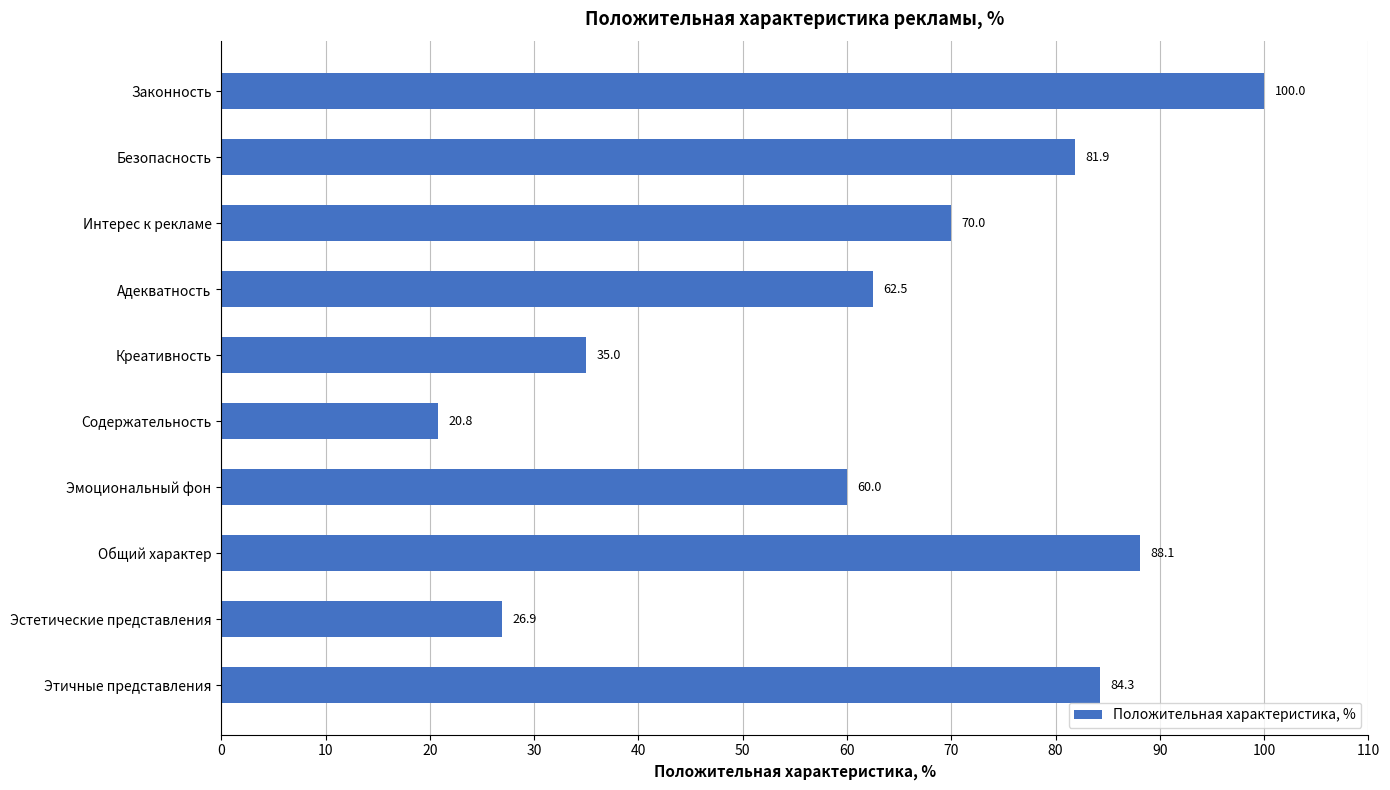

How many data points does each series have?

10